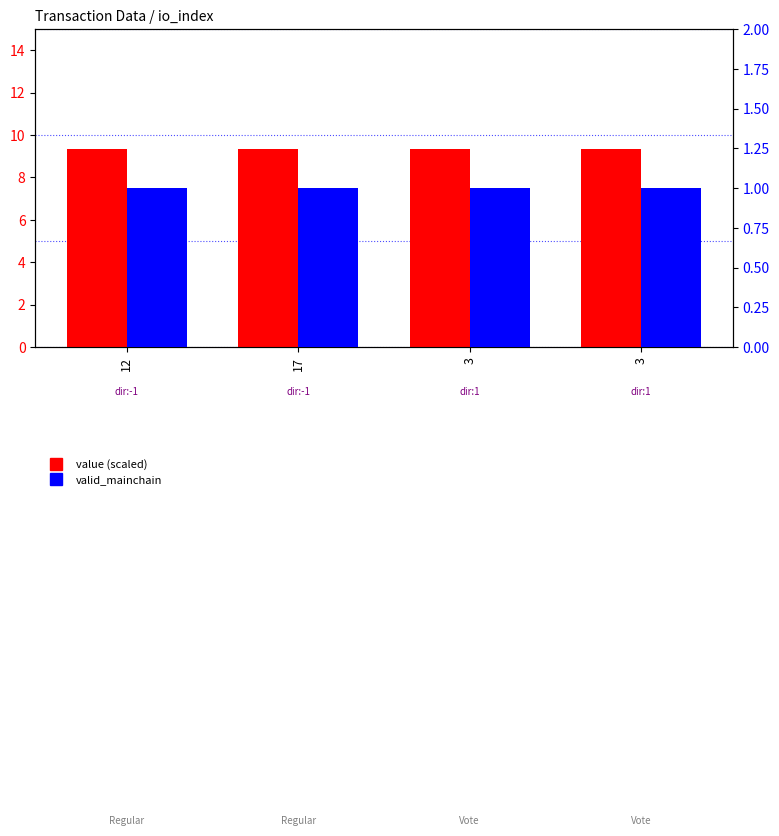

Reading right to left, transcribe all the data shown in this chart.

value (scaled): 3=9.3	3=9.3	17=9.3	12=9.3
valid_mainchain: 3=1.0	3=1.0	17=1.0	12=1.0